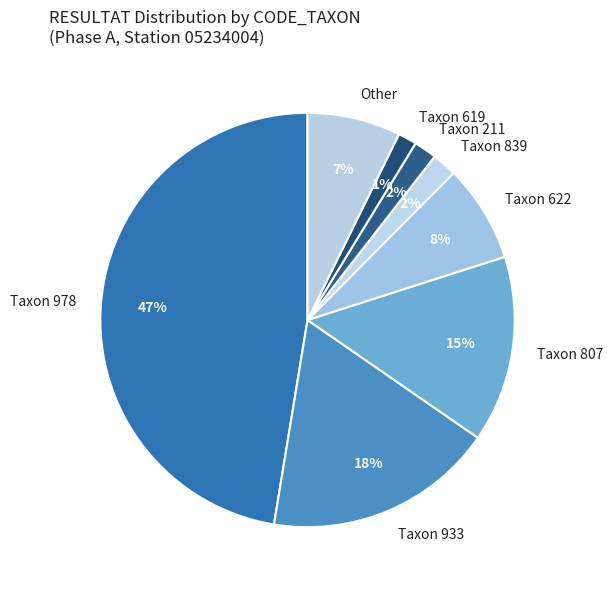

To the nearest percent, what is the average slice percentage?

12%